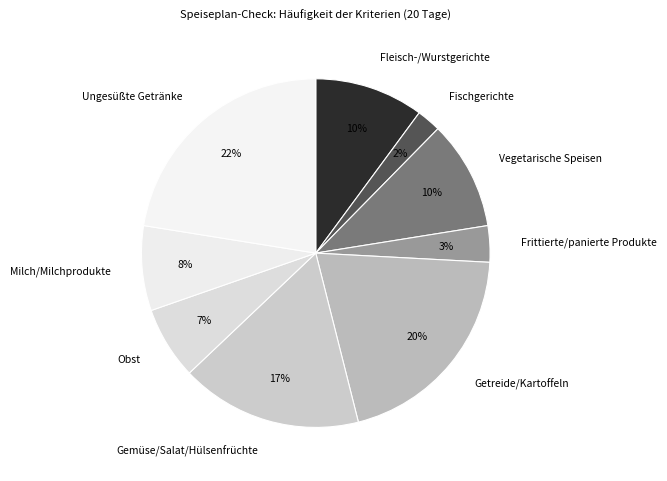

Is it true that Fleisch-/Wurstgerichte is 1% of the pie?

False